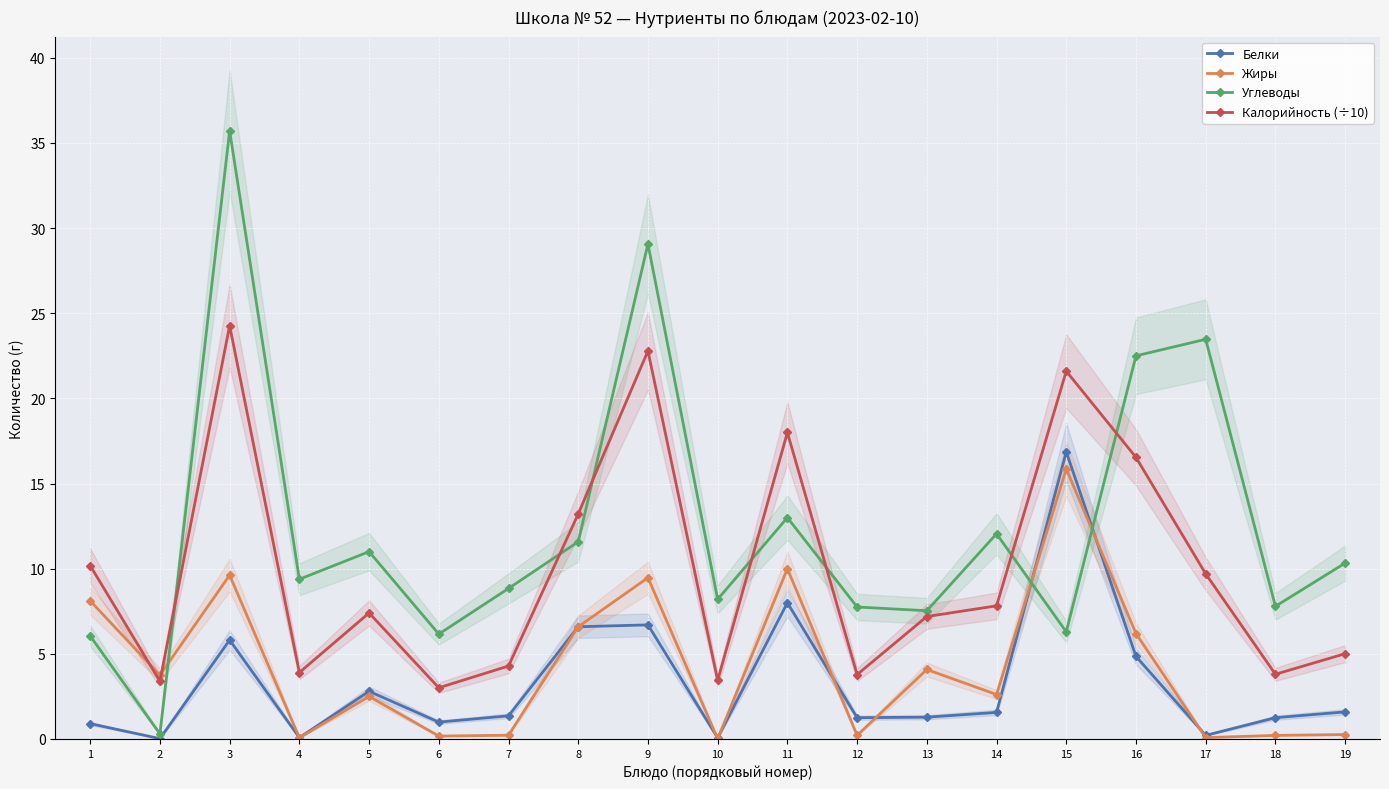

After their last crossing, which series has the higher values: Углеводы or Белки?

Углеводы